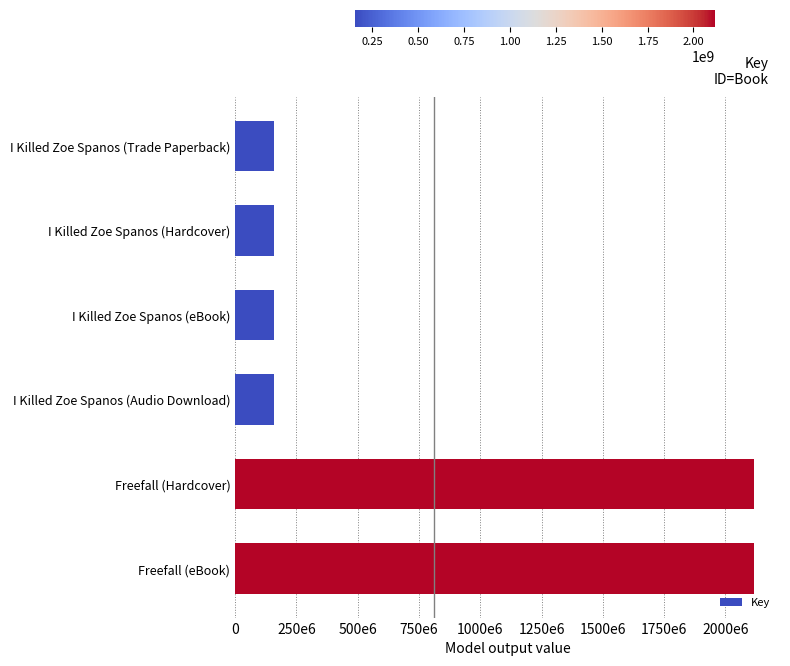

Are the bars horizontal?

Yes